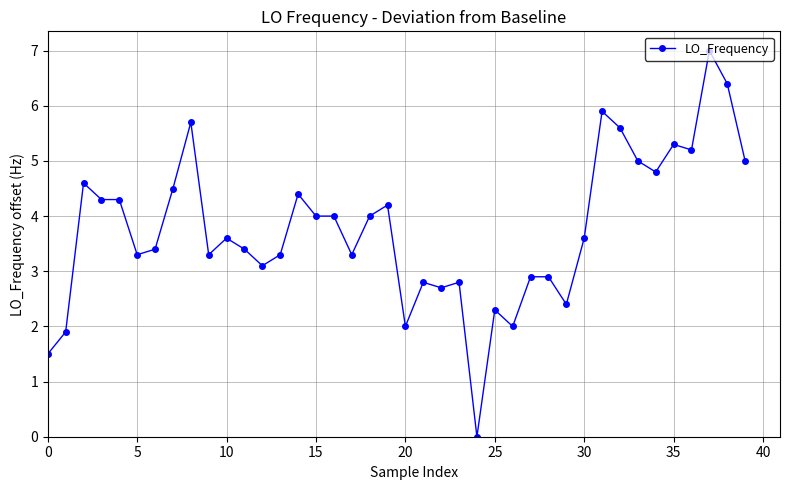

True or false: the data has more than 2 interior local peaks.

True